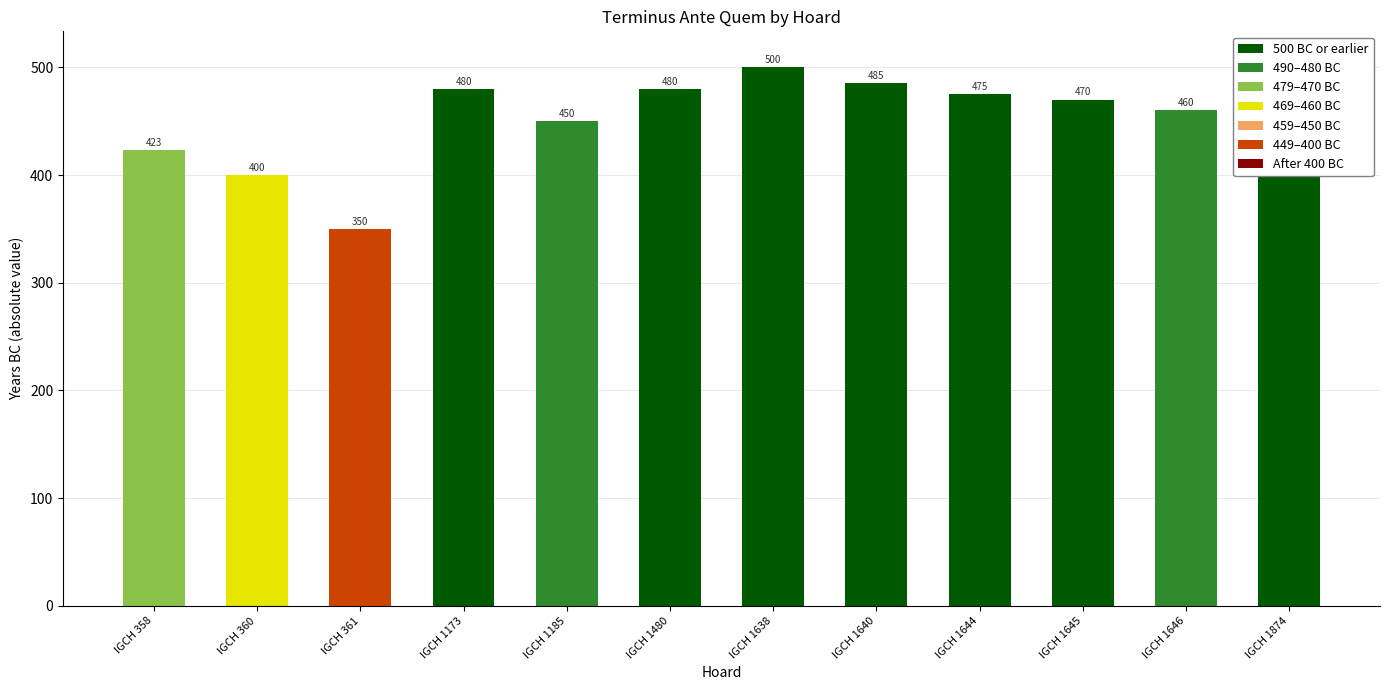

Are the bars grouped side by side (vs. stacked)?

No